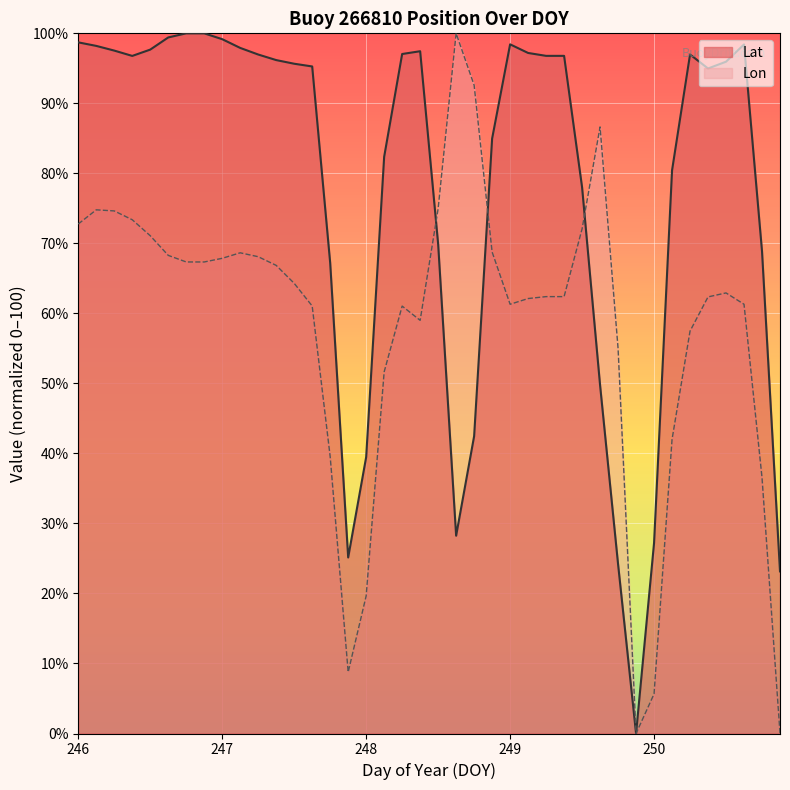

What is the difference between the Lon values at 249.0 and 249.625?

25.3